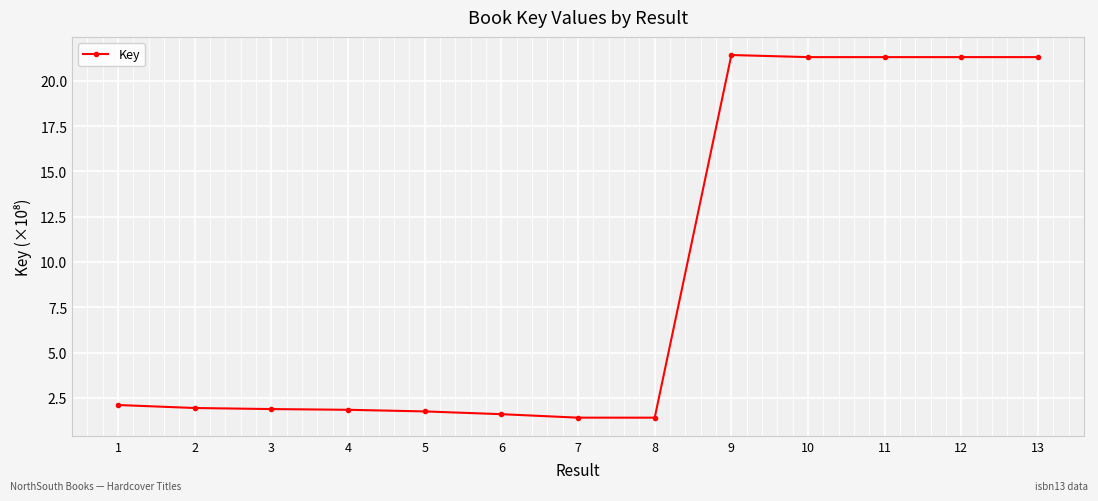

What is the average value?

9.3